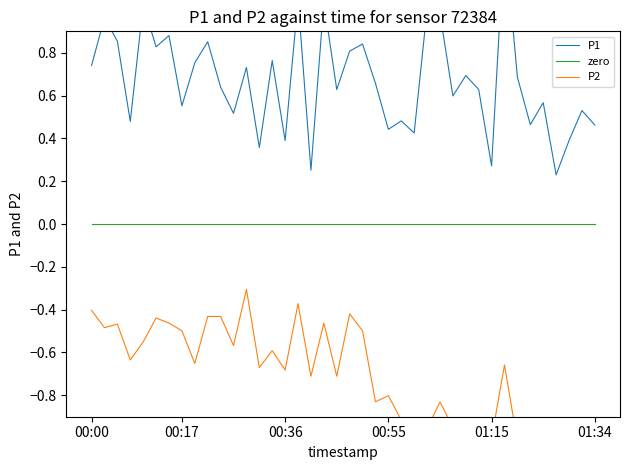

Rank the series by their average value, from lowest to highest.

P2, zero, P1